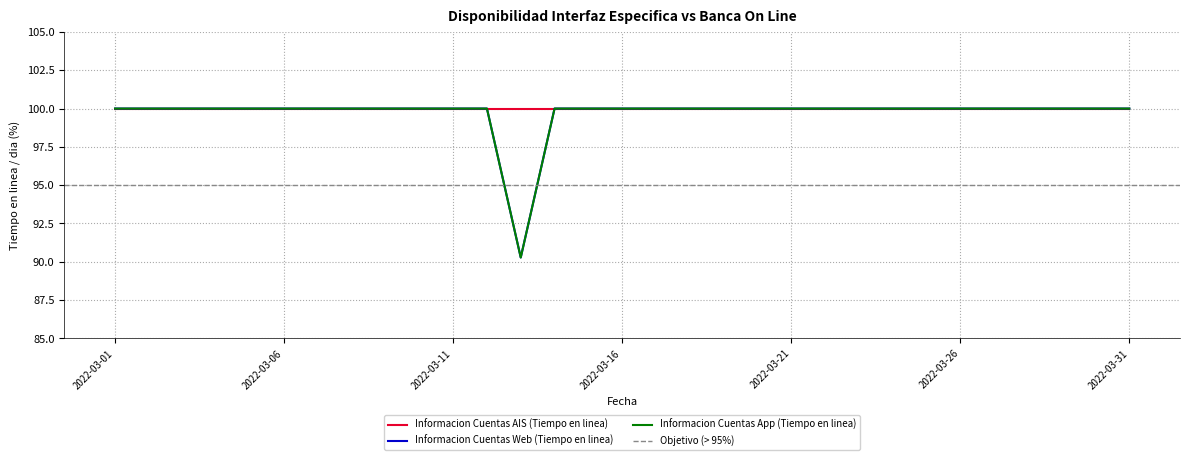

Which series has the widest spread of values?

Informacion Cuentas Web (Tiempo en linea)